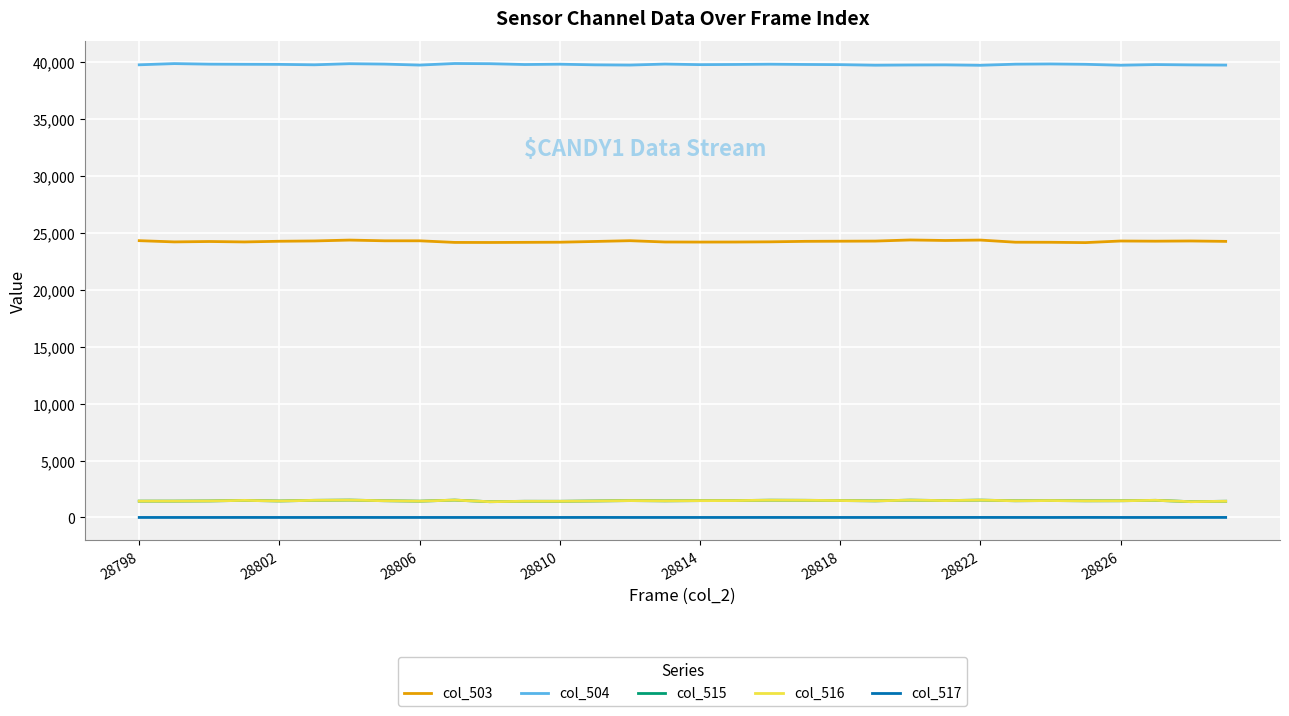

What are all the series names shown in the legend?

col_503, col_504, col_515, col_516, col_517